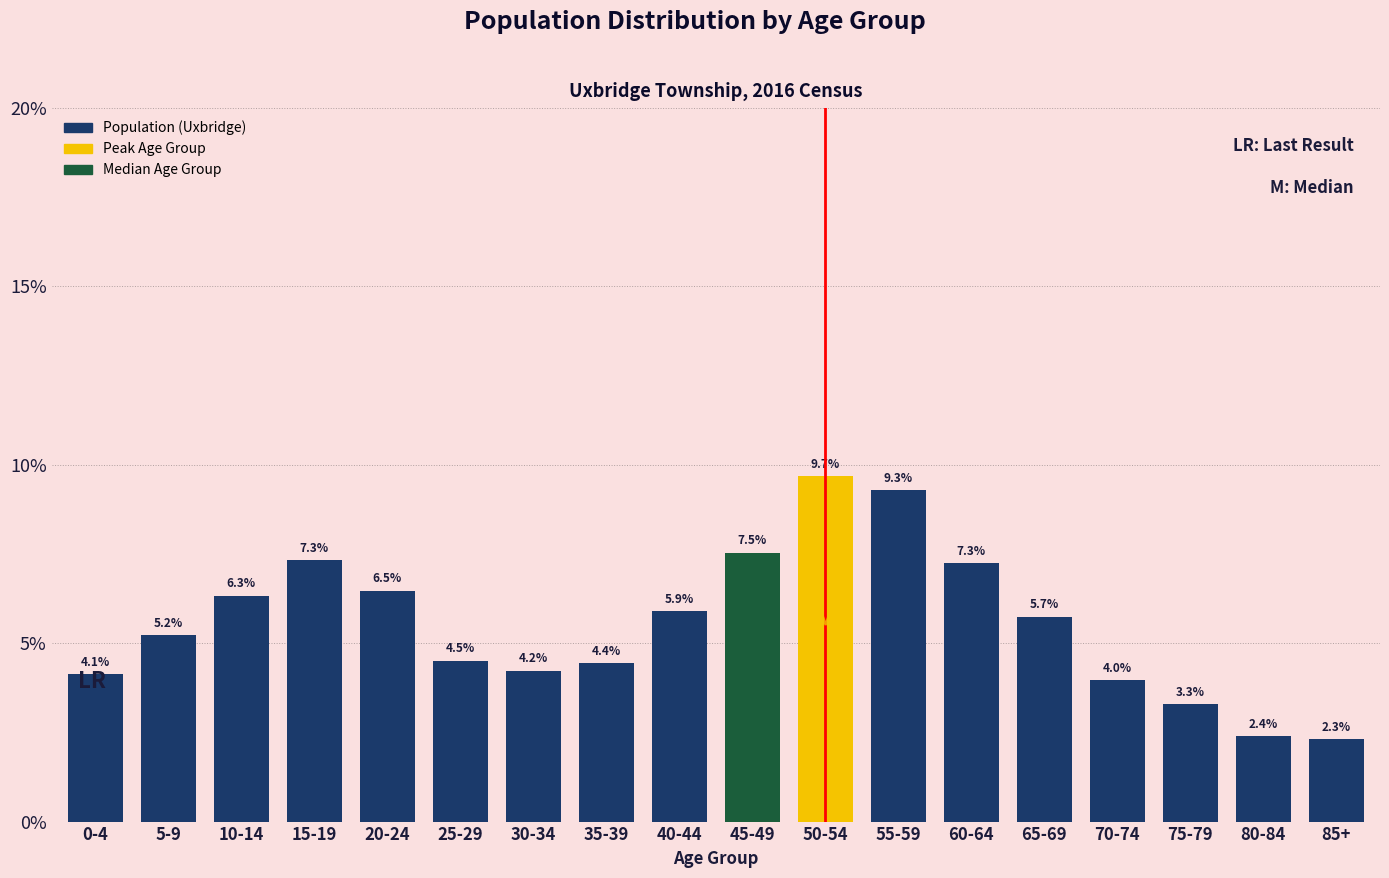

What is the average value?

5.6